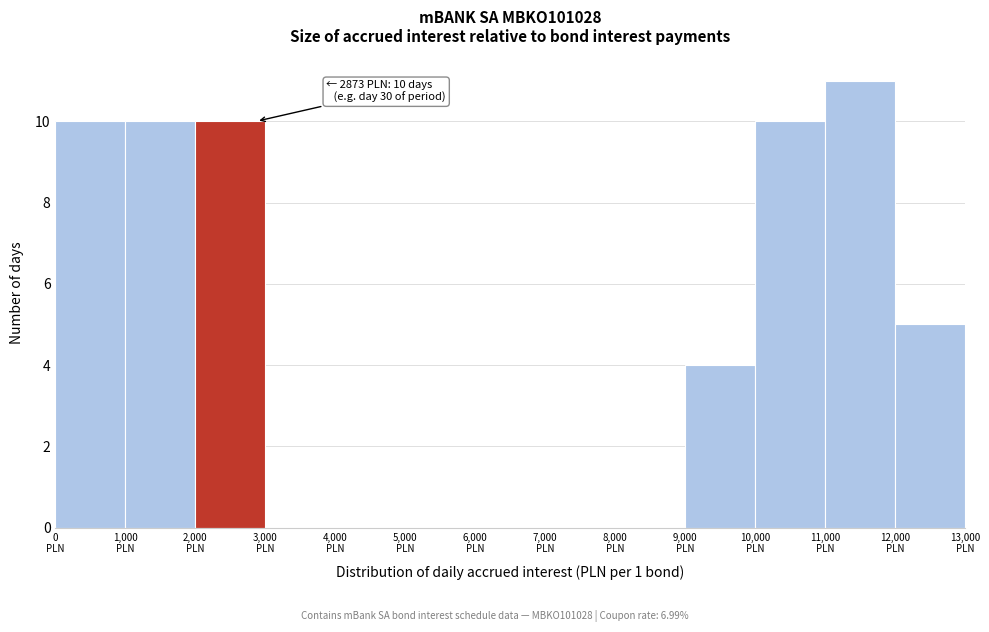

Which range on the x-axis has the tallest bar?

11000 to 12000